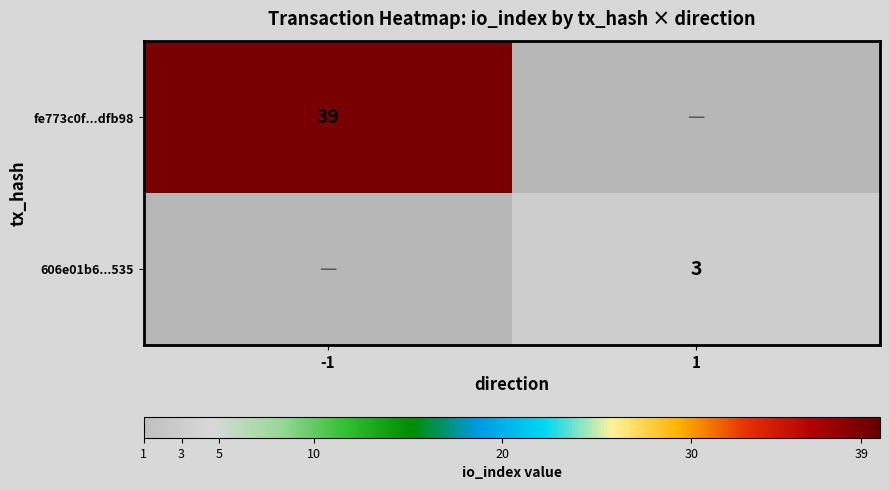

At which category does the chart reach its minimum across all series?

1